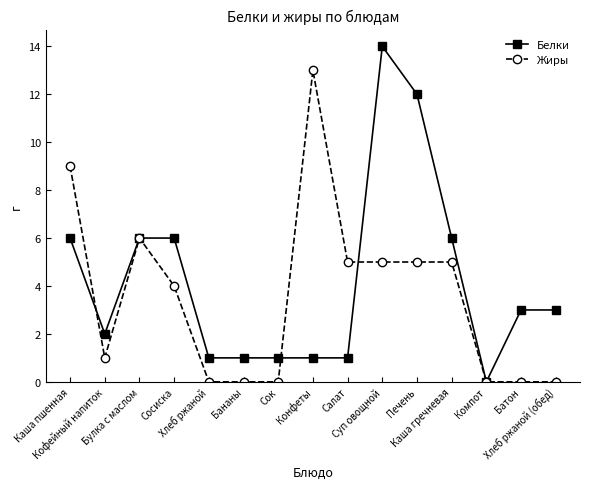

What is the label of the 12th point from the right?

Сосиска